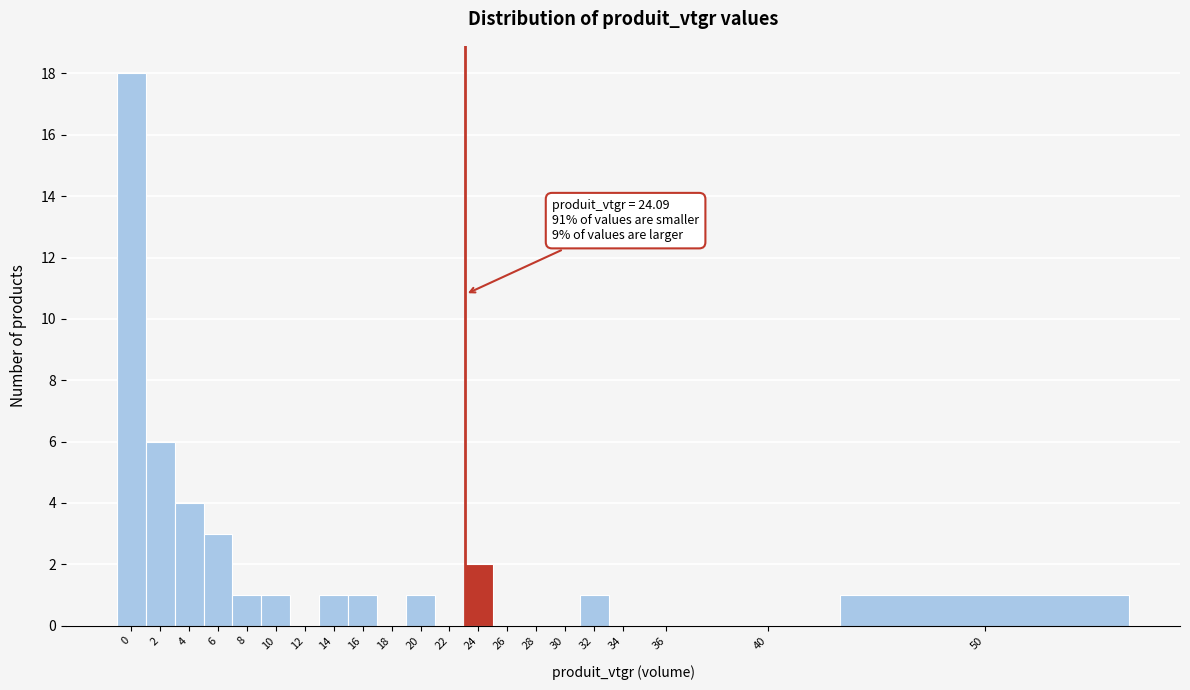

Reading left to right, extract all data points from this chart.

0=18	2=6	4=4	6=3	8=1	10=1	12=0	14=1	16=1	18=0	20=1	22=0	24=2	26=0	28=0	30=0	32=1	34=0	36=0	40=0	50=1